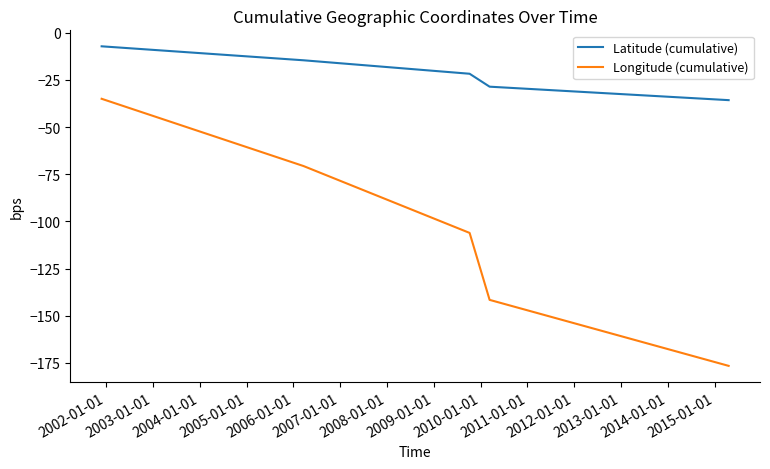

True or false: Latitude (cumulative) and Longitude (cumulative) intersect in this chart.

False